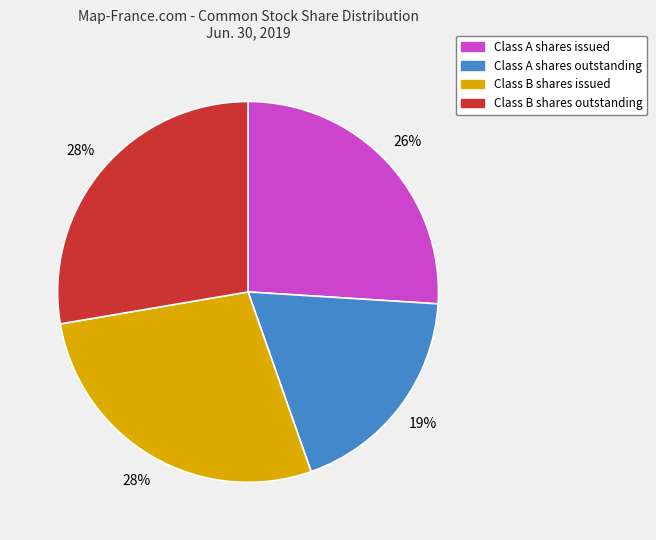

Do Class B shares outstanding and Class A shares outstanding together represent more than half of the pie?

No